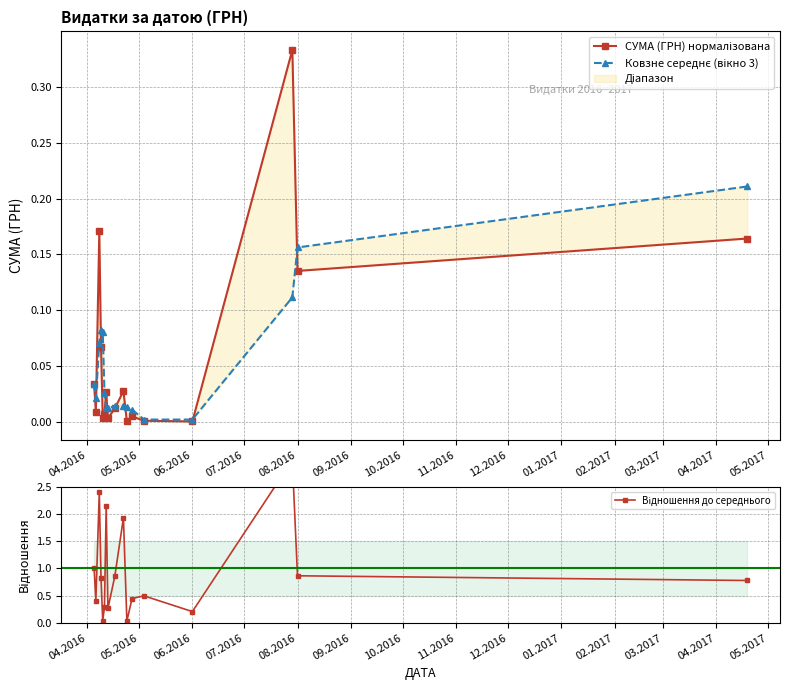

How many intersections are there between Ковзне середнє (вікно 3) and СУМА (ГРН) нормалізована?

8